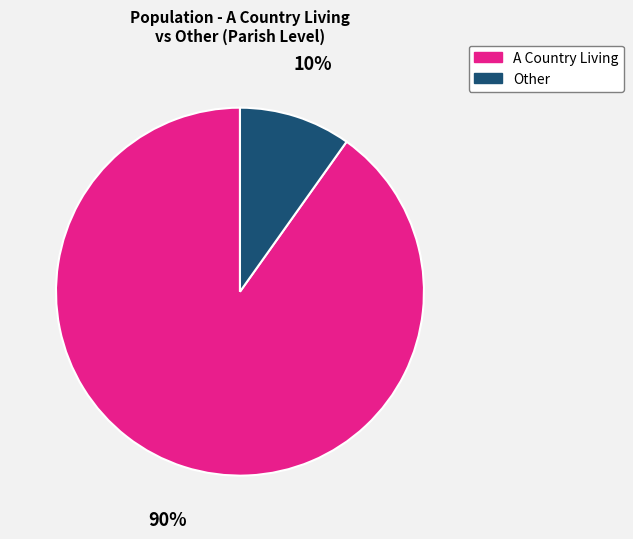

How many slices are in this pie chart?

2